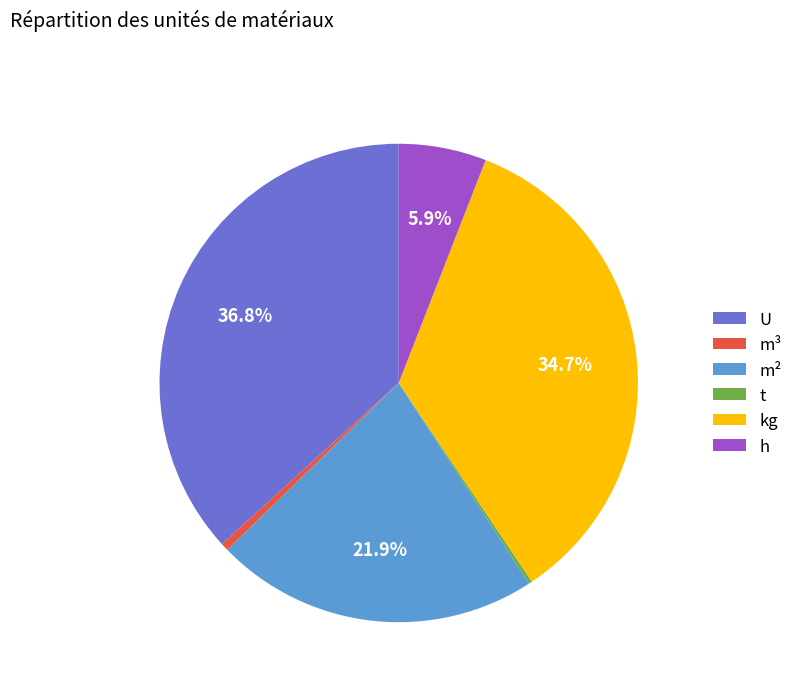

Is there a majority slice in this chart?

No